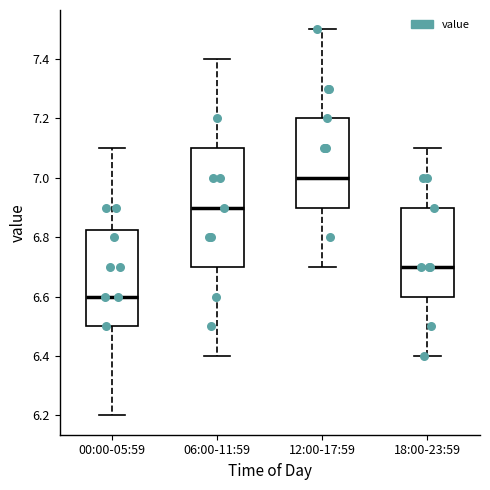

Where does the lower whisker of the box for 06:00-11:59 end on the y-axis? The values are not printed on the chart, so give them approximately, as read against the axis.

6.40